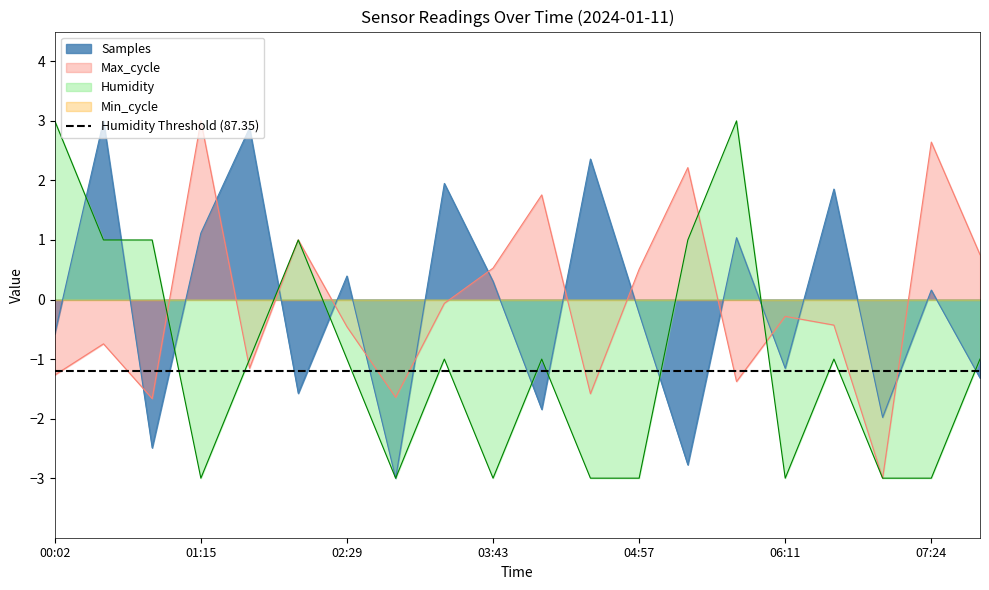

At which category does Samples reach its first local peak?

00:26